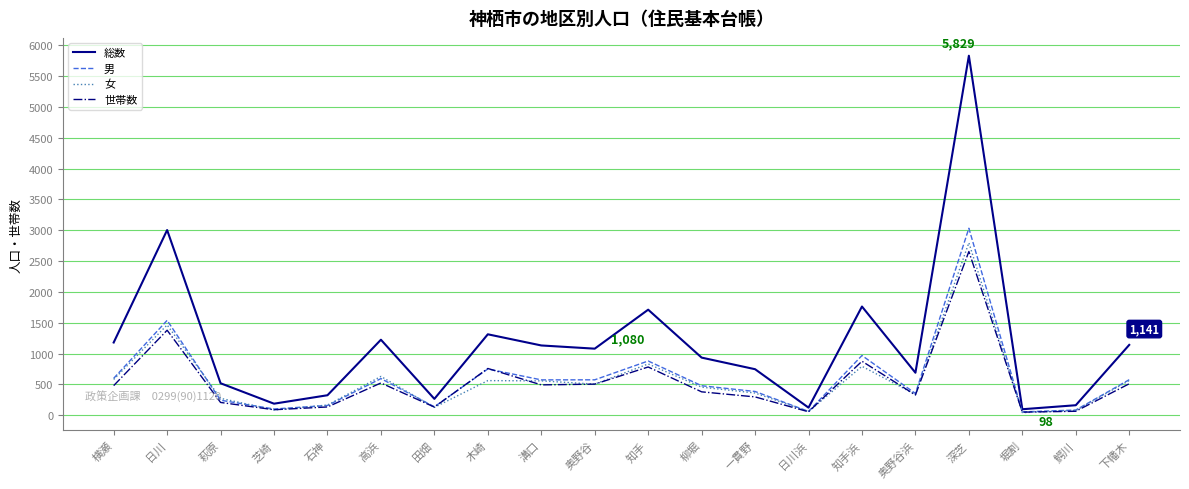

How many distinct data groups are displayed?

4